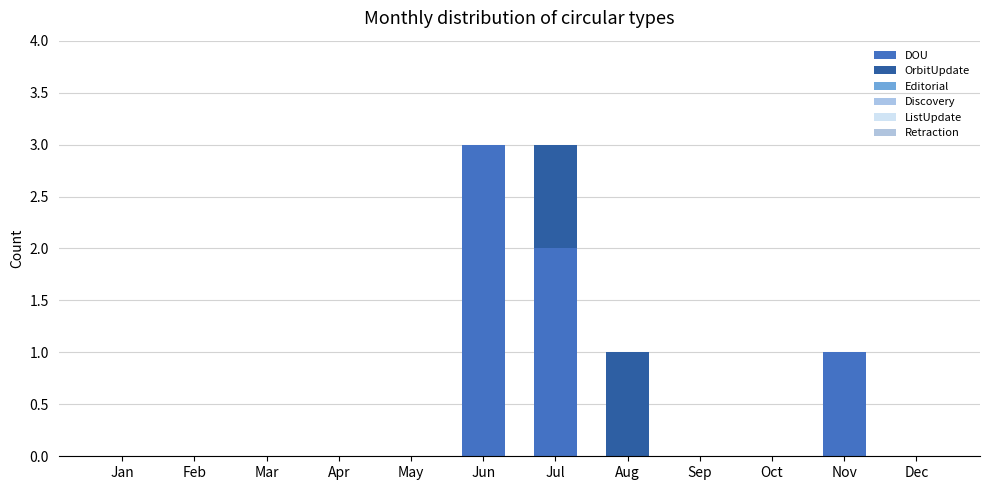

Are the bars horizontal?

No